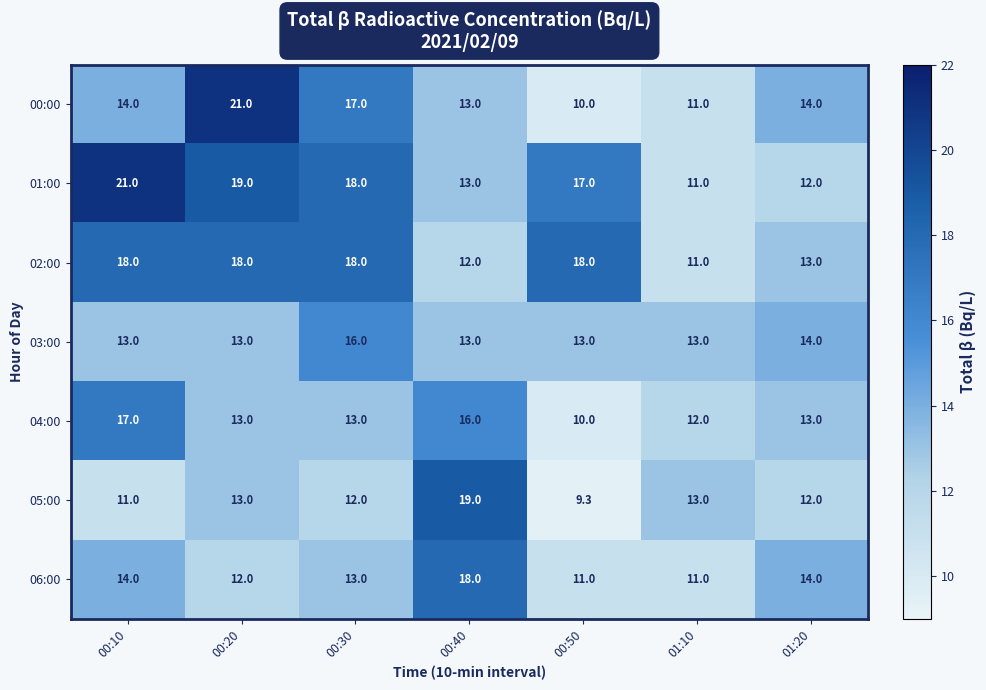

Which series changed the most between 00:40 and 01:20?

05:00